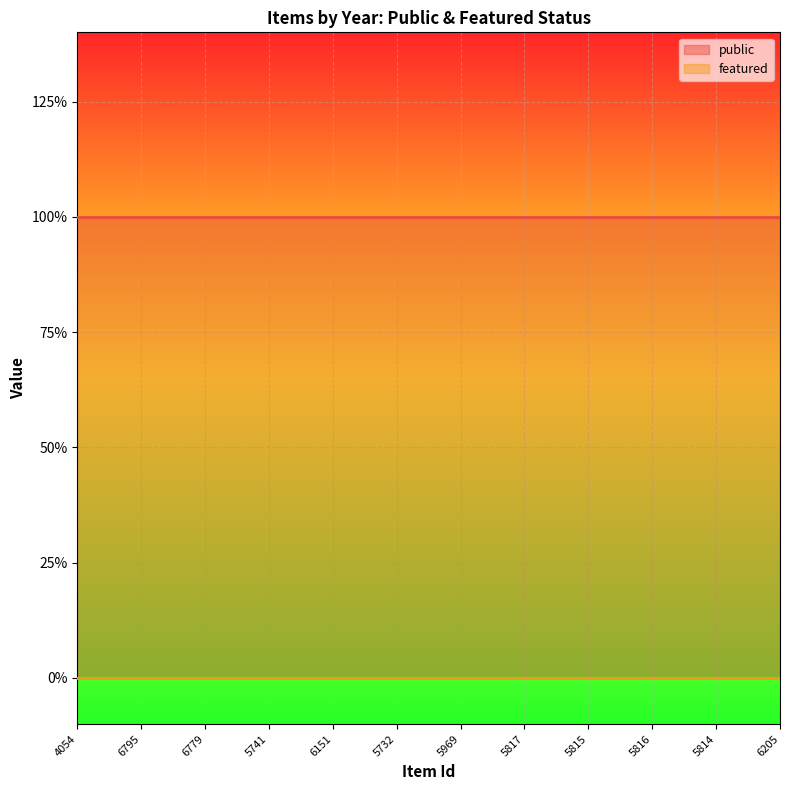

What is the average value of the public series?

1